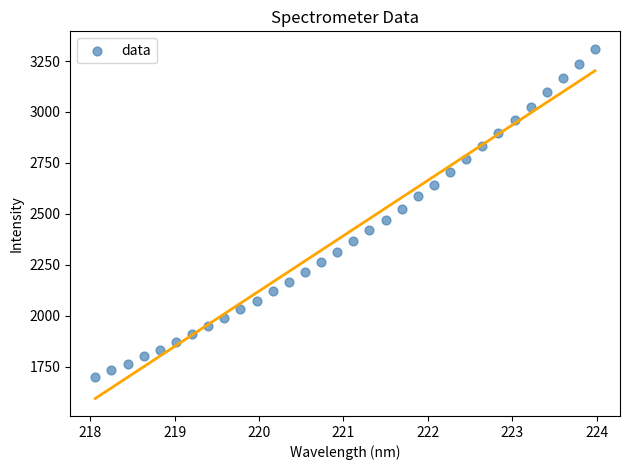

What is the range of Y values (max minus min)?

1610.1